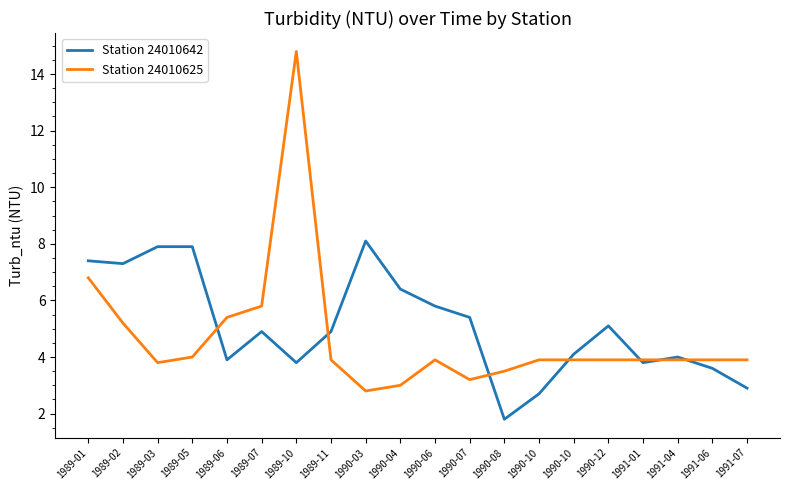

List the series in order of their overall mean, lowest first.

Station 24010625, Station 24010642